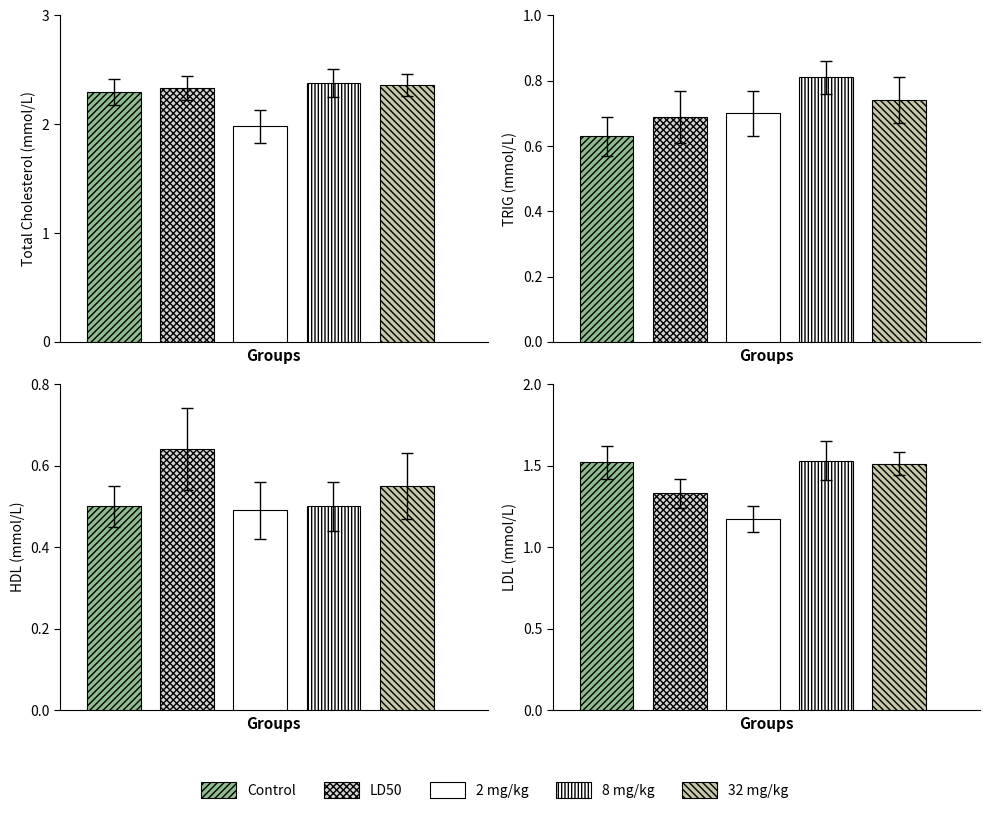

True or false: 8 mg/kg has a value of 0.8 at 1.

True